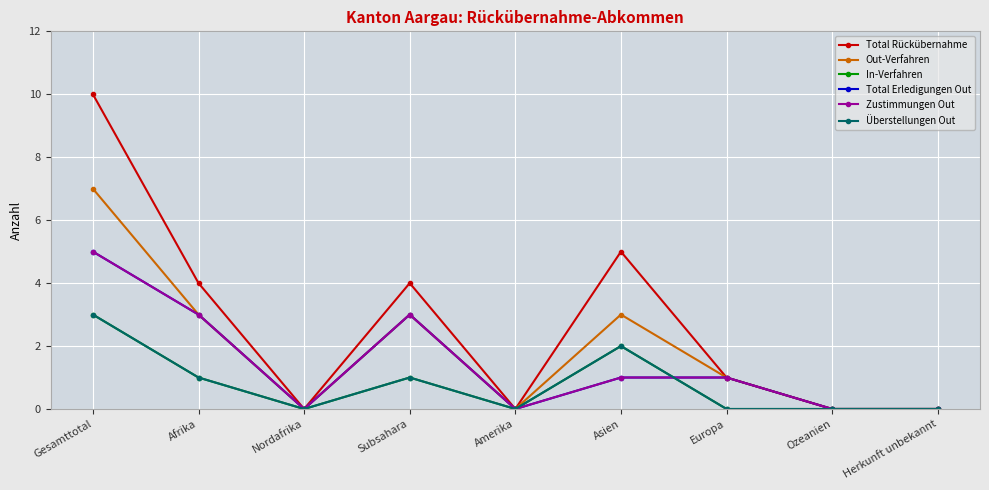

Reading left to right, list all the values displayed in this chart.

Total Rückübernahme: 10	4	0	4	0	5	1	0	0
Out-Verfahren: 7	3	0	3	0	3	1	0	0
In-Verfahren: 3	1	0	1	0	2	0	0	0
Total Erledigungen Out: 5	3	0	3	0	1	1	0	0
Zustimmungen Out: 5	3	0	3	0	1	1	0	0
Überstellungen Out: 3	1	0	1	0	2	0	0	0